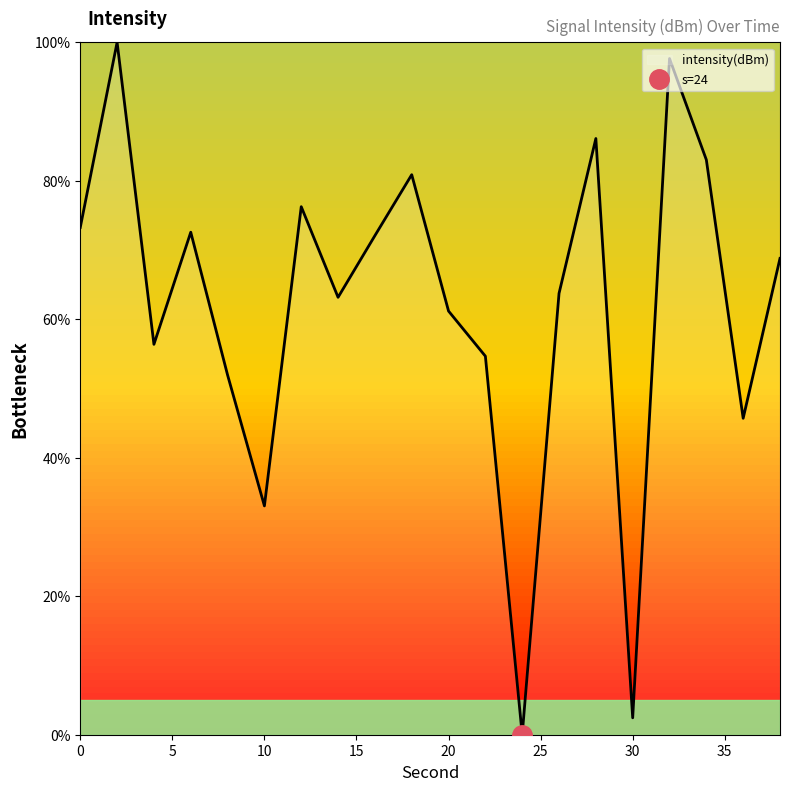

What is the average value?

62.1